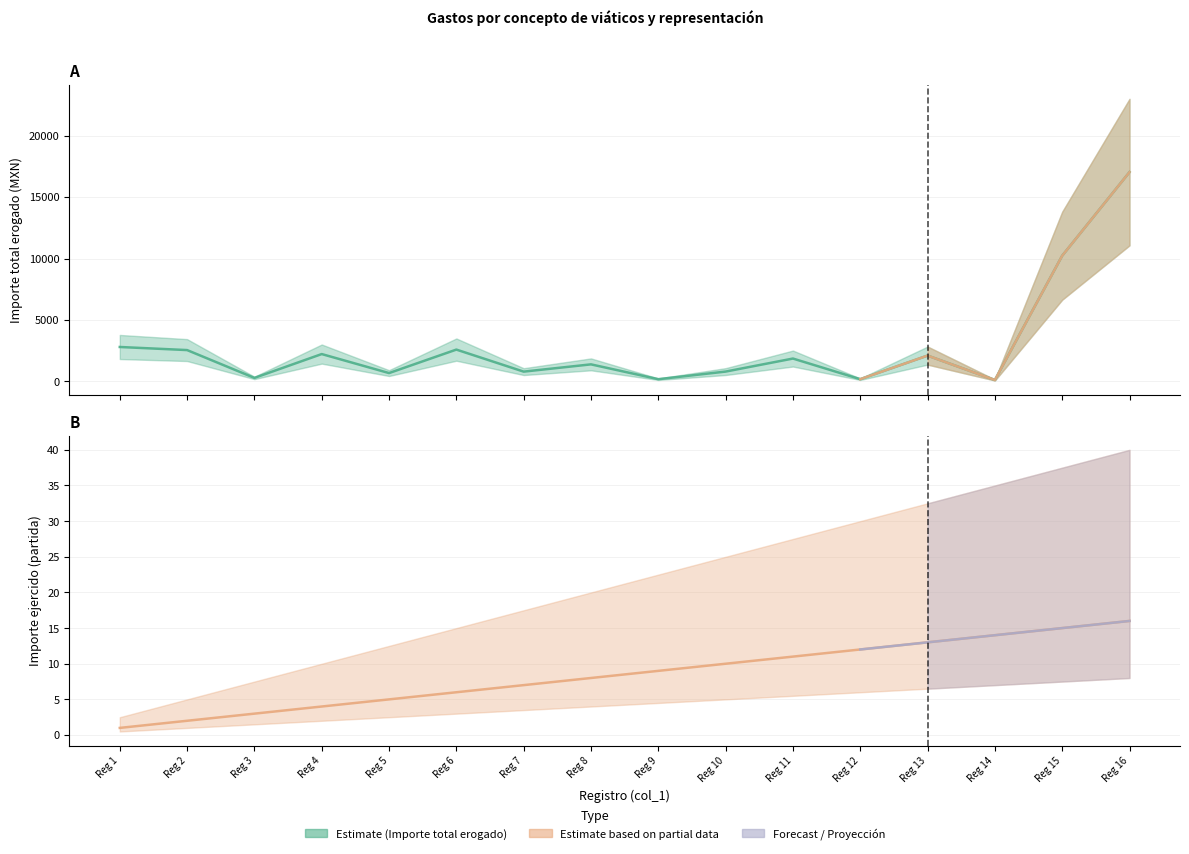

What is the value of the Importe ejercido partida point at the 7th from the left?

7.0